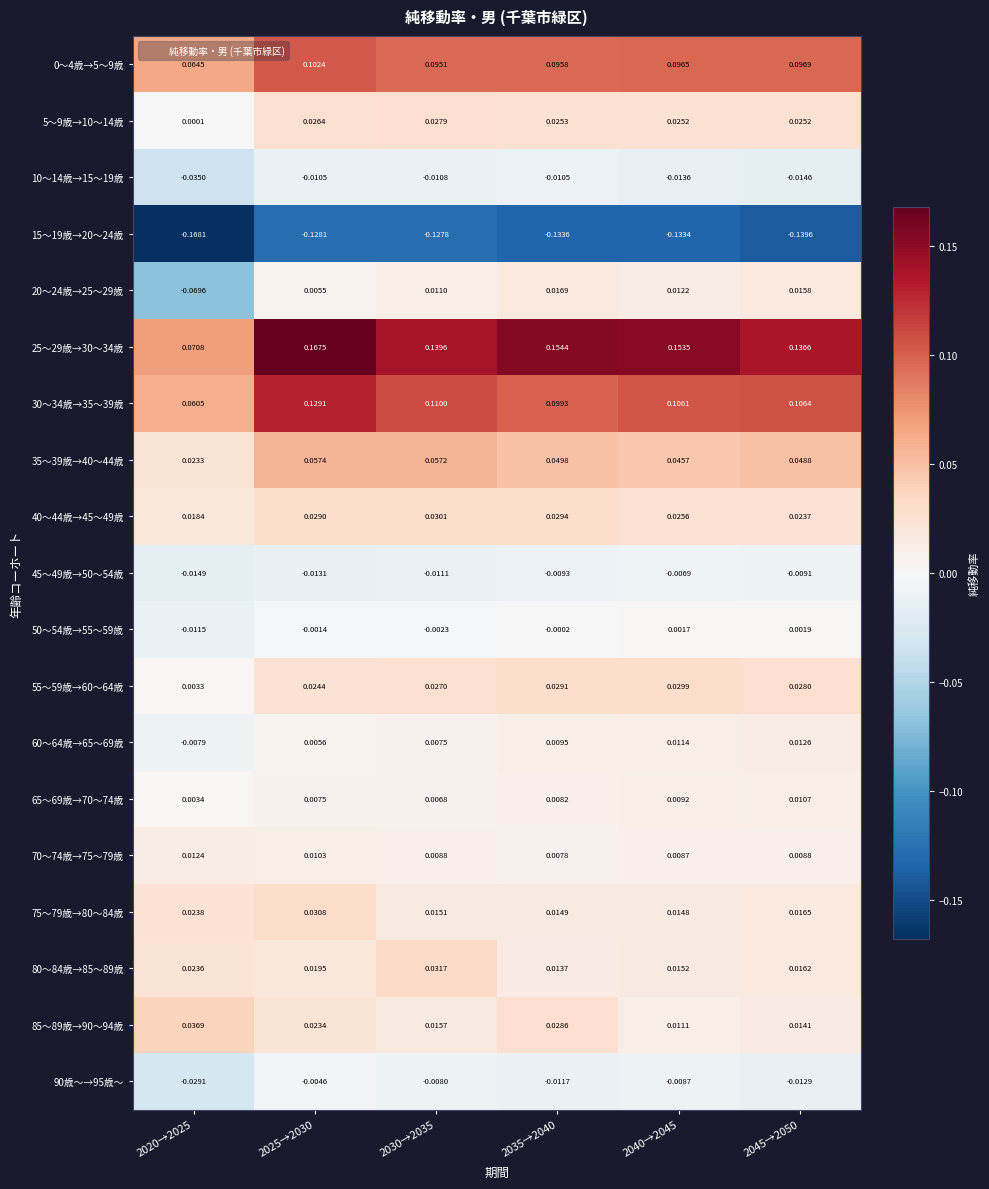

Which series has the largest range (max minus min)?

25～29歳→30～34歳